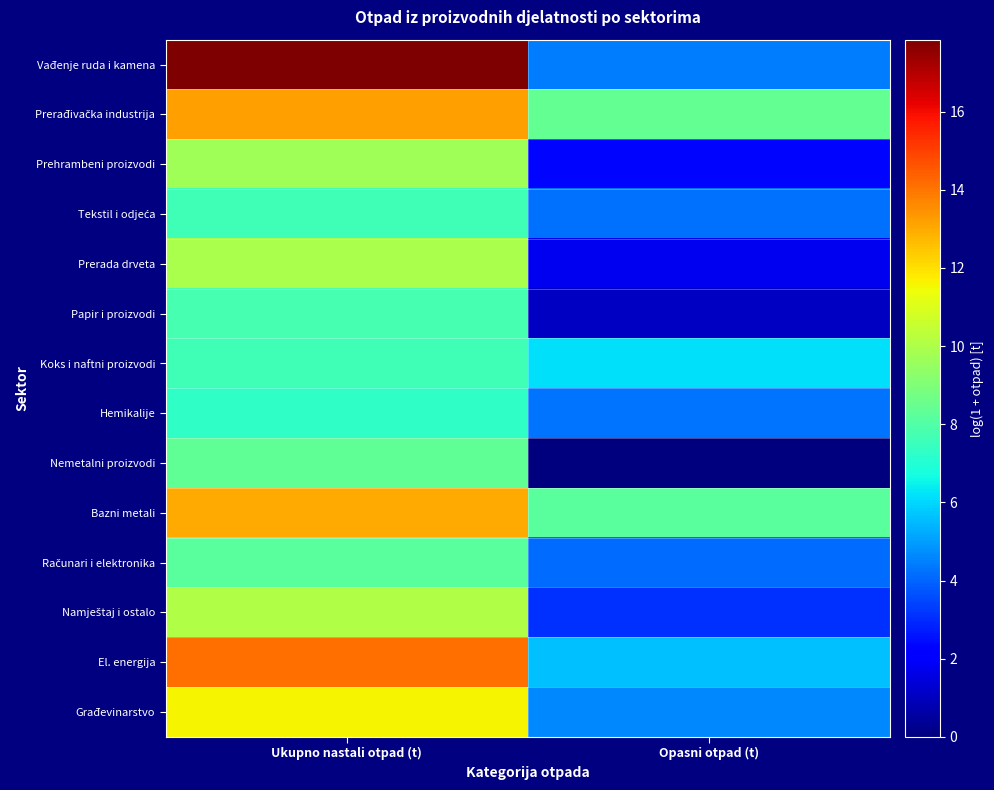

Which series has the largest total across all categories?

Vađenje ruda i kamena